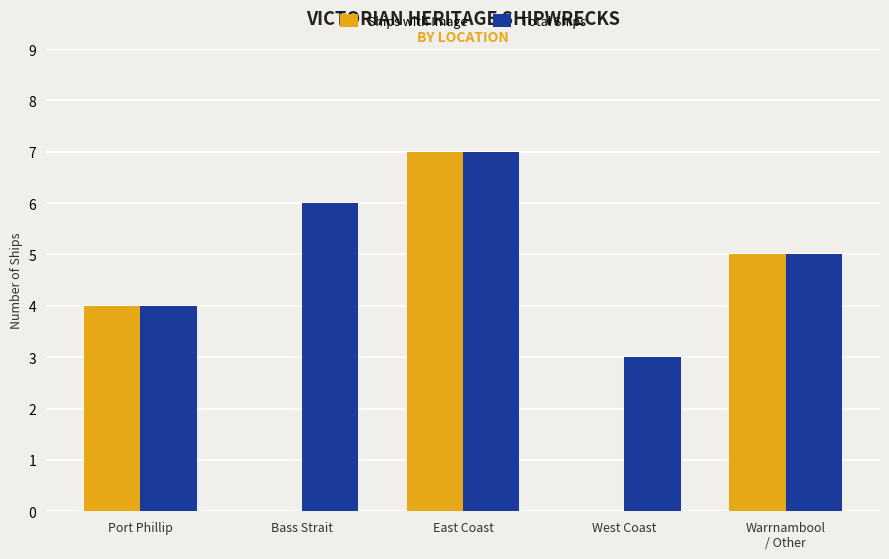

Reading right to left, transcribe all the data shown in this chart.

Ships with Image: Warrnambool
/ Other=5	West Coast=0	East Coast=7	Bass Strait=0	Port Phillip=4
Total Ships: Warrnambool
/ Other=5	West Coast=3	East Coast=7	Bass Strait=6	Port Phillip=4